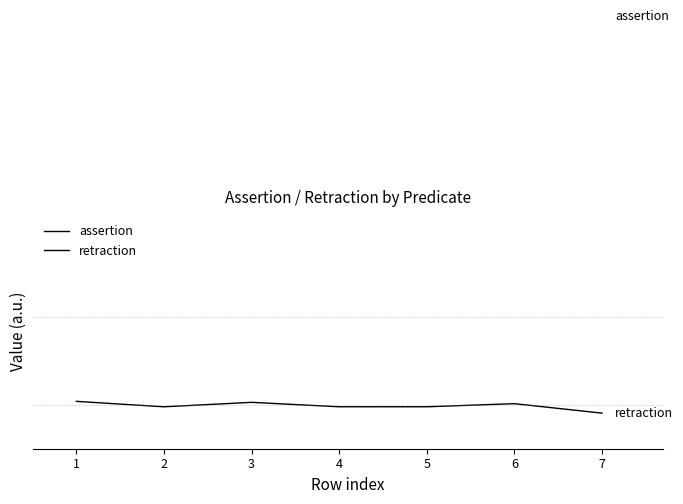

True or false: retraction has a value of -0.0 at 2.

False